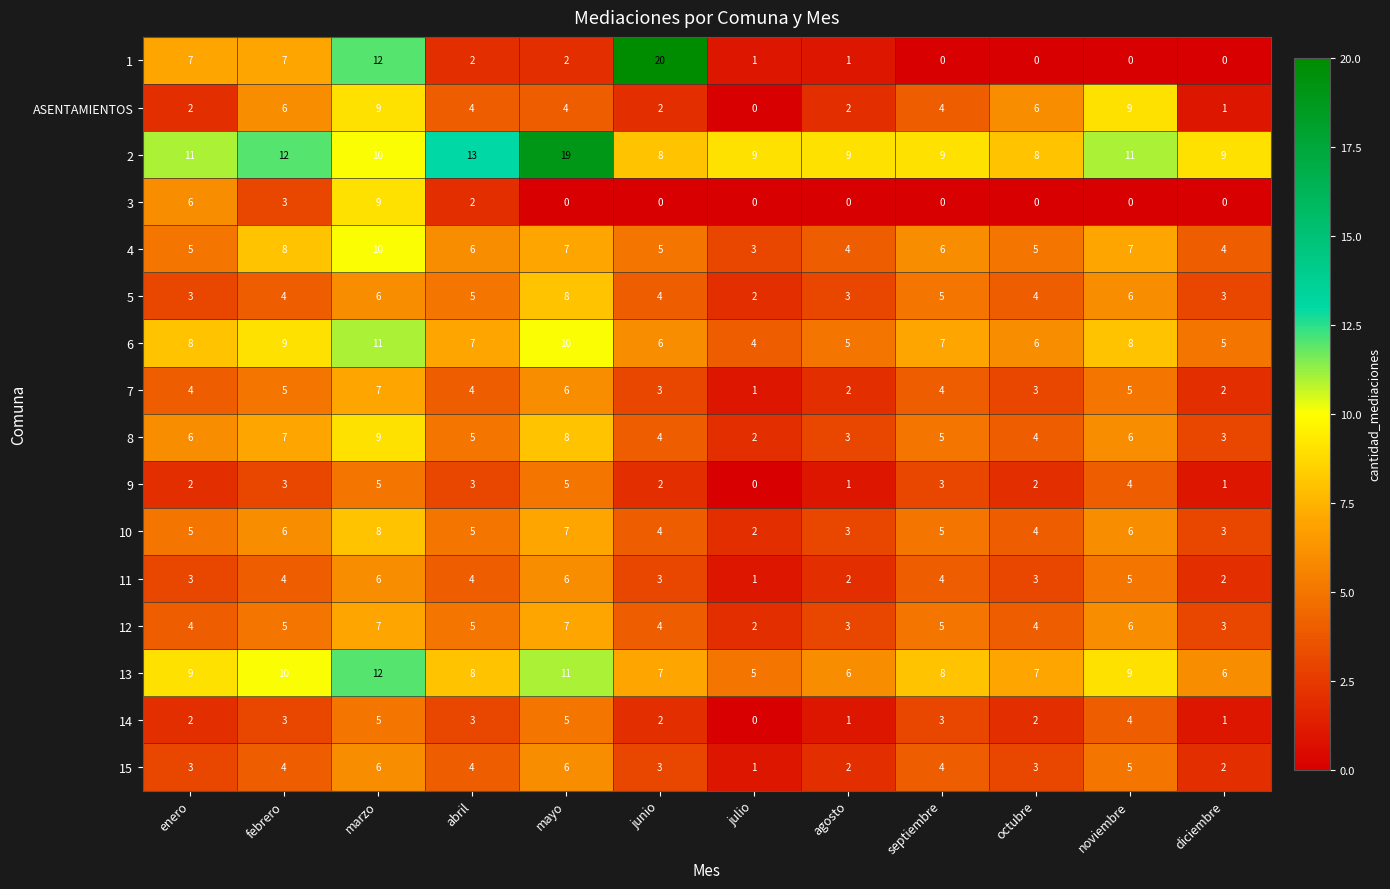

Count the number of data series in this chart.

16